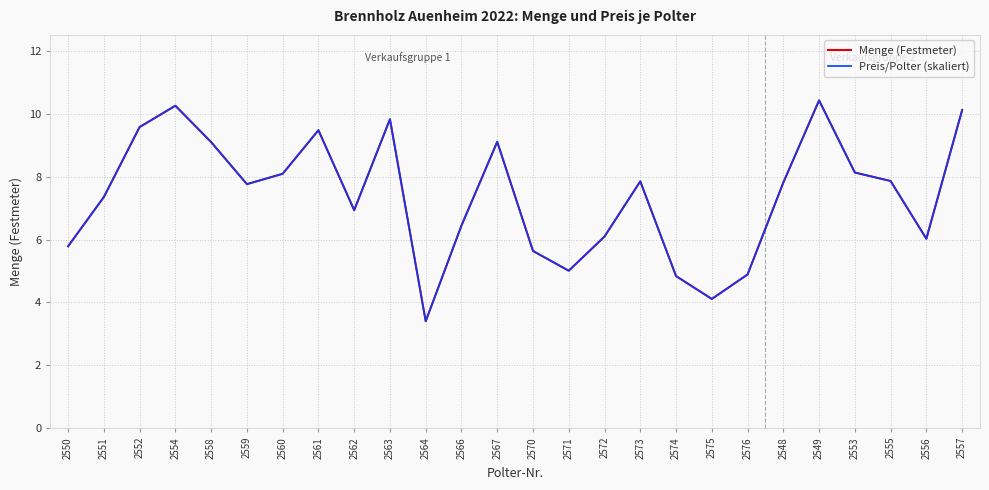

Is this an area chart (filled region under the line)?

No